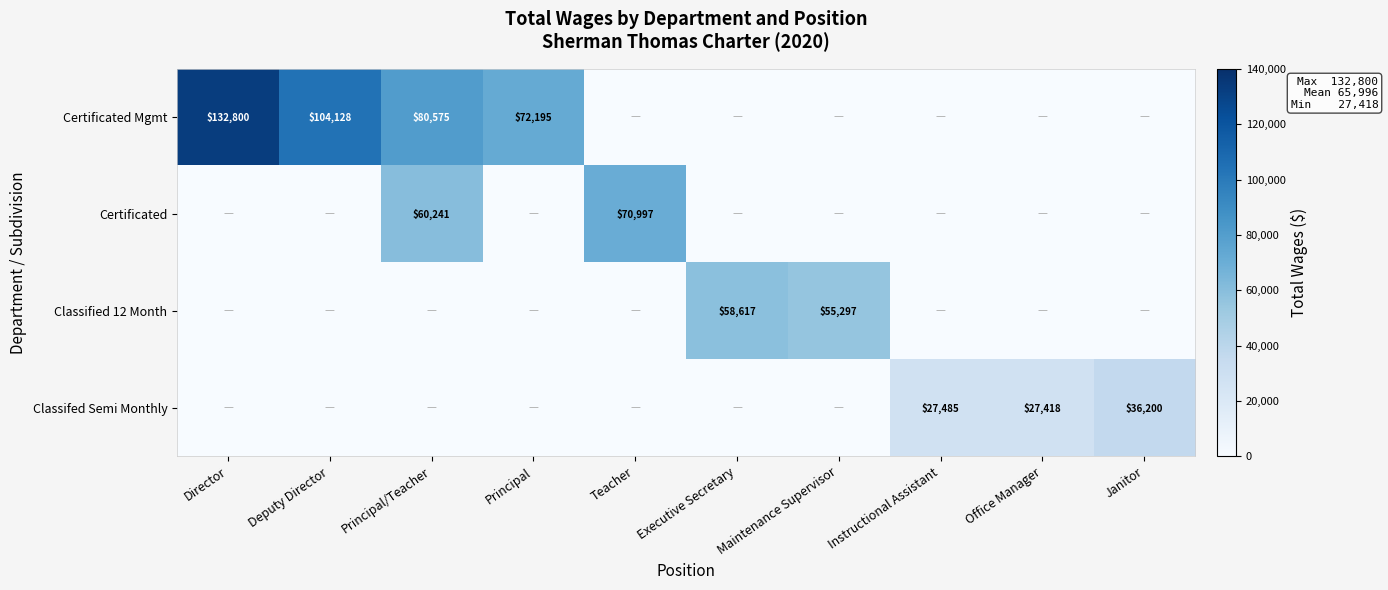

Is it true that Classified 12 Month equals 83226 at Executive Secretary?

False